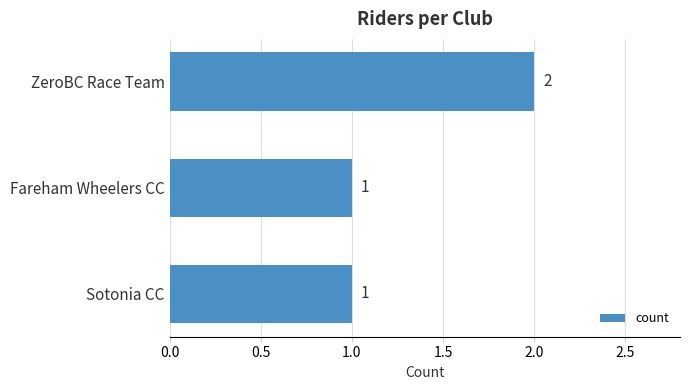

Are the bars horizontal?

Yes